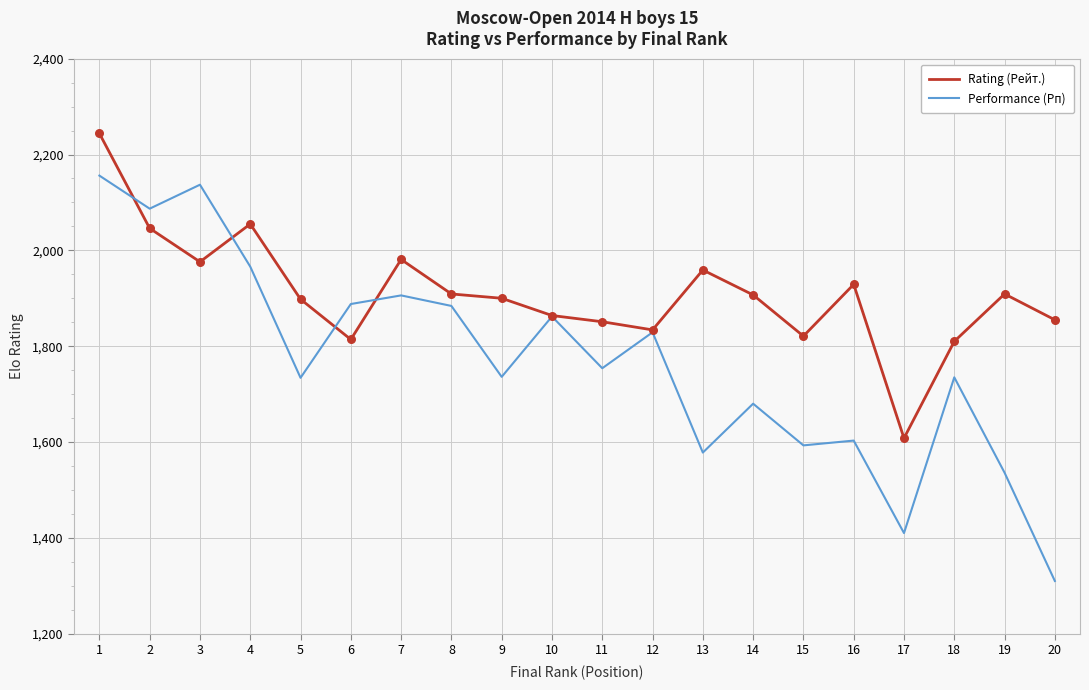

Which series has the largest total across all categories?

Rating (Рейт.)